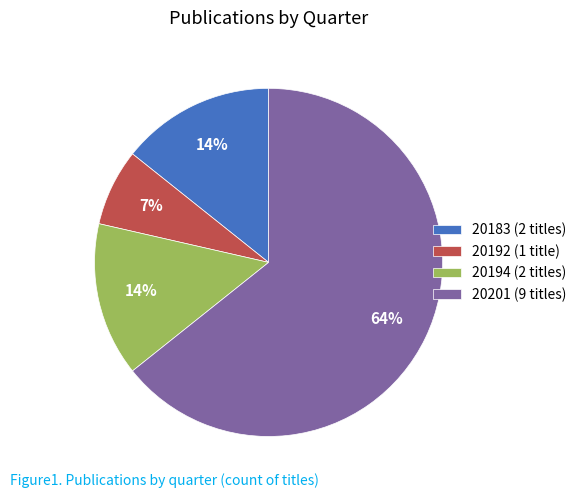

Is the sum of 20201 and 20183 greater than half?

Yes